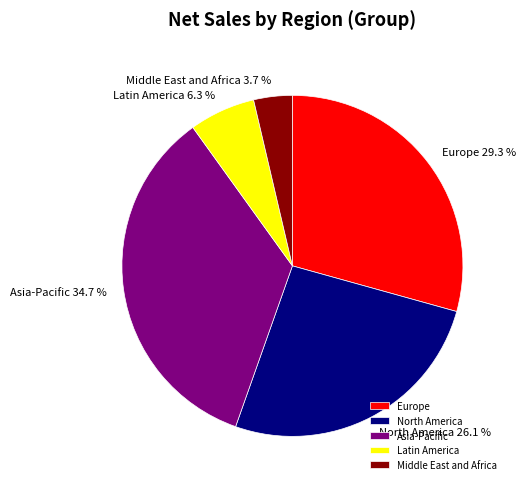

How many segments does this pie chart have?

5